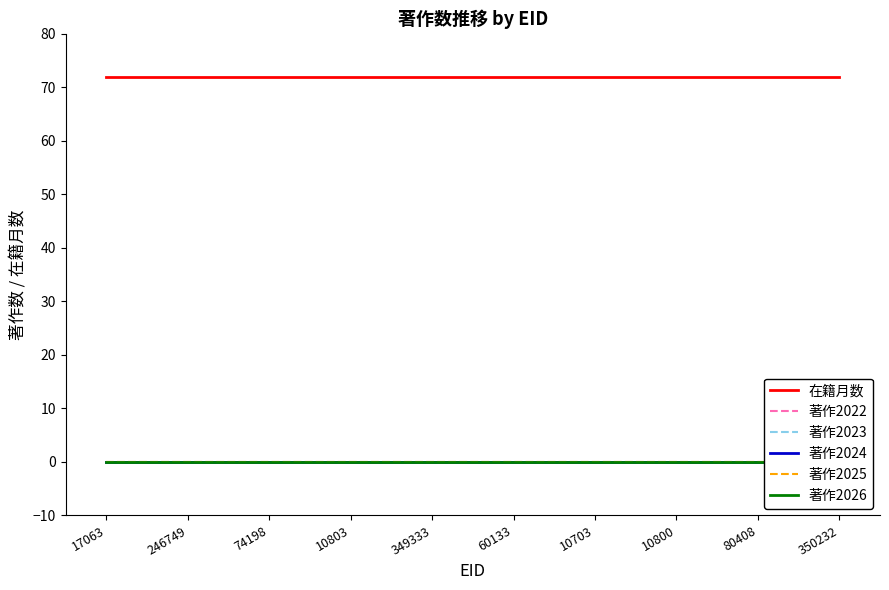

What is the maximum value shown in the chart?

72